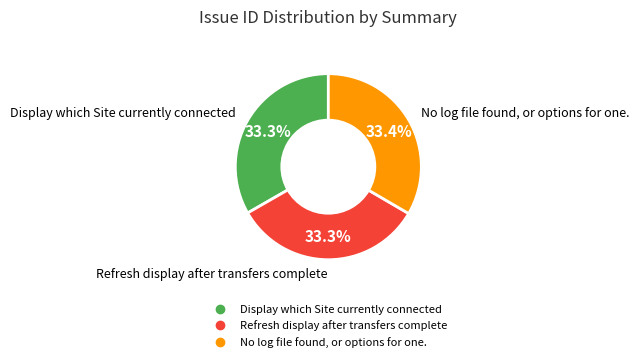

To the nearest percent, what is the average slice percentage?

33%